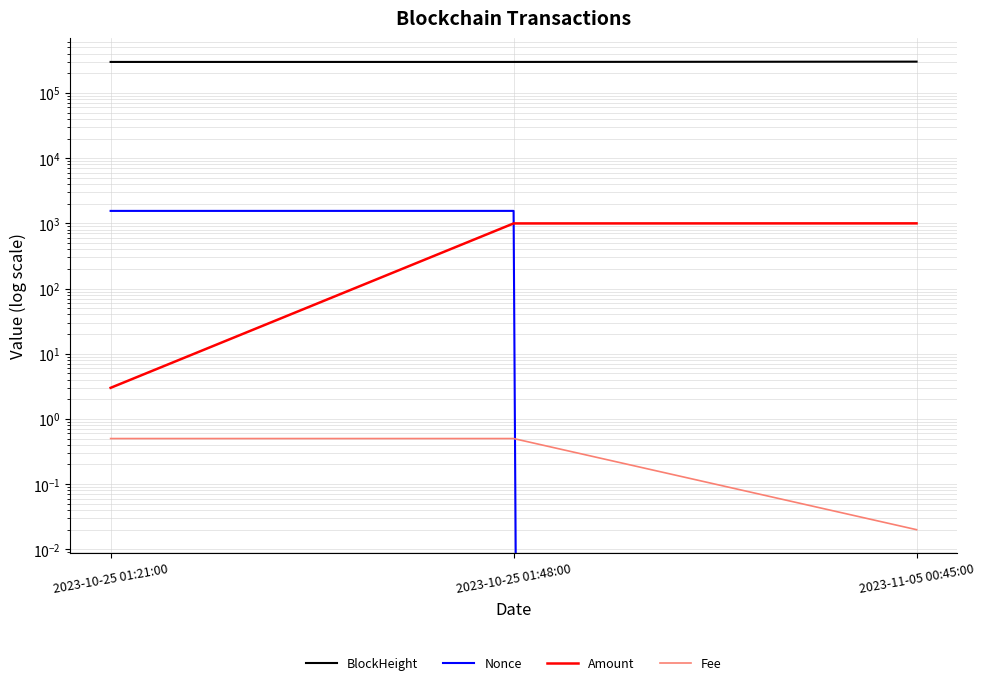

Count the number of categories in the chart.

3